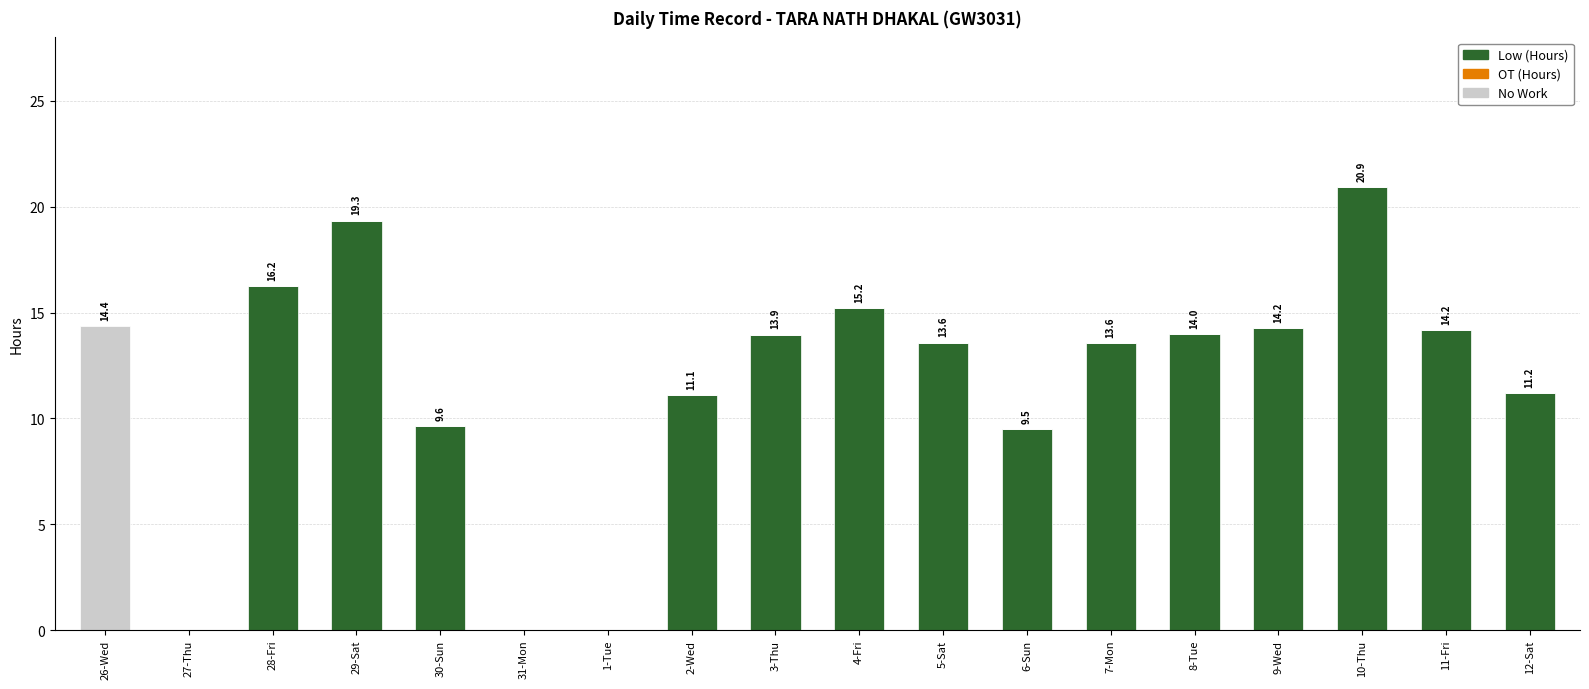

Are the bars horizontal?

No